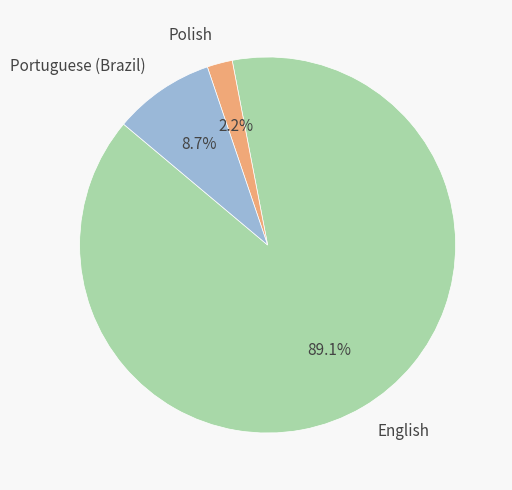

To the nearest percent, what is the difference between the largest and smallest slice percentages?

87%